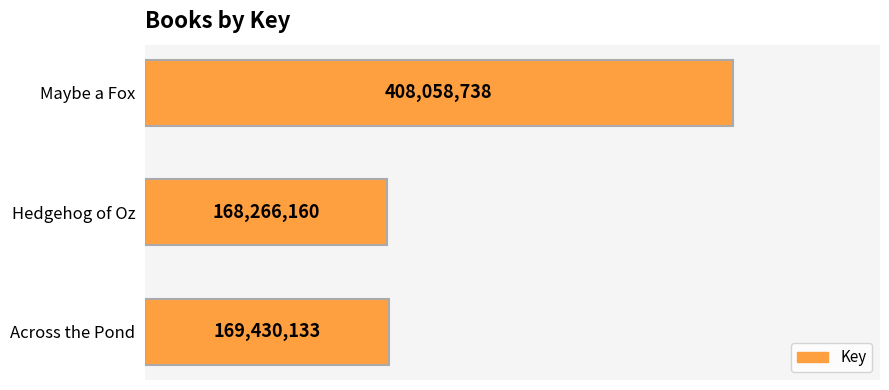

Does the chart contain any negative values?

No